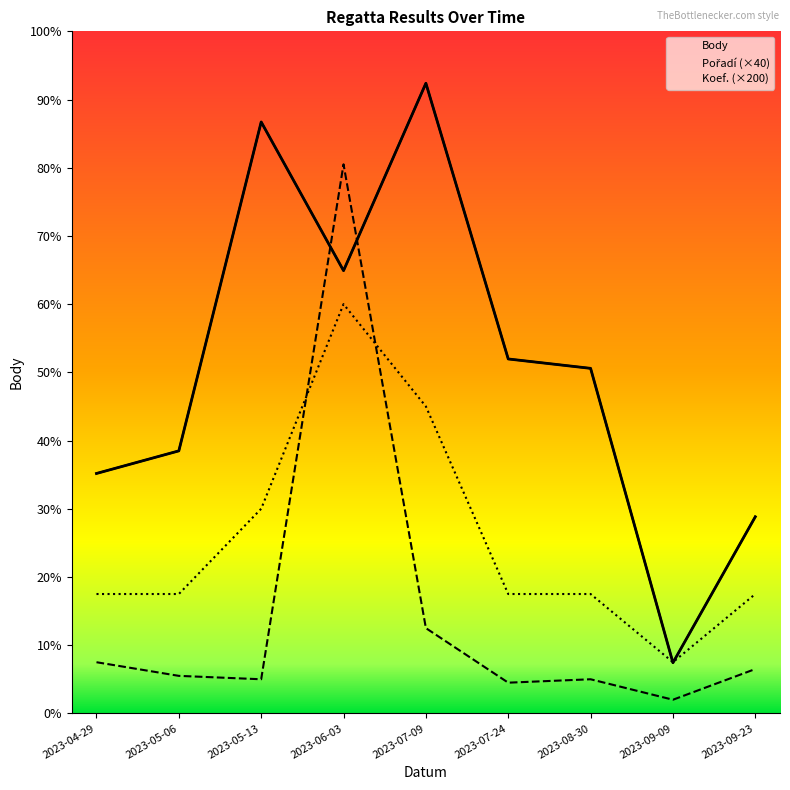

List the series in order of their peak value, highest first.

Body, Pořadí (×40), Koef. (×200)